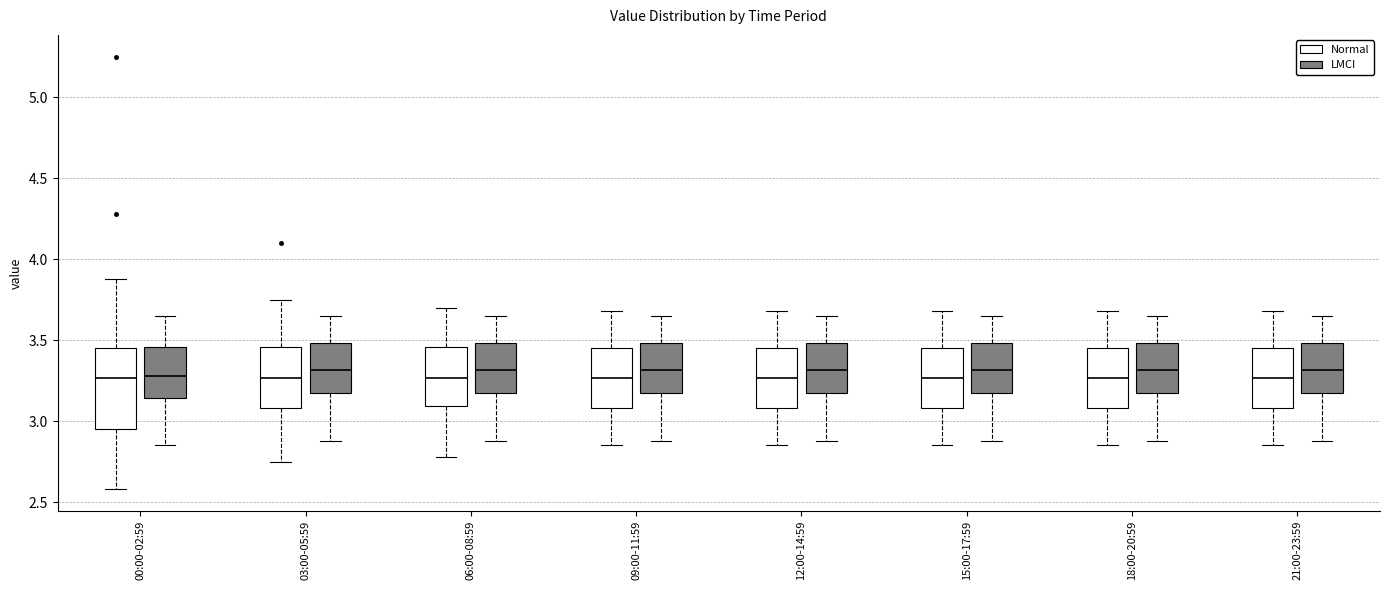

Reading left to right, read every box against the y-axis: the position of its median line, the range the box covers, and the ends of its whiskers. The values are not printed on the chart, so give them approximately, as read against the axis.

00:00-02:59 (Normal): median 3.25, box 2.95 to 3.45, whiskers 2.60 to 3.90
00:00-02:59 (LMCI): median 3.30, box 3.15 to 3.45, whiskers 2.85 to 3.65
03:00-05:59 (Normal): median 3.25, box 3.10 to 3.45, whiskers 2.75 to 3.75
03:00-05:59 (LMCI): median 3.30, box 3.15 to 3.50, whiskers 2.90 to 3.65
06:00-08:59 (Normal): median 3.25, box 3.10 to 3.45, whiskers 2.80 to 3.70
06:00-08:59 (LMCI): median 3.30, box 3.15 to 3.50, whiskers 2.90 to 3.65
09:00-11:59 (Normal): median 3.25, box 3.10 to 3.45, whiskers 2.85 to 3.70
09:00-11:59 (LMCI): median 3.30, box 3.15 to 3.50, whiskers 2.90 to 3.65
12:00-14:59 (Normal): median 3.25, box 3.10 to 3.45, whiskers 2.85 to 3.70
12:00-14:59 (LMCI): median 3.30, box 3.15 to 3.50, whiskers 2.90 to 3.65
15:00-17:59 (Normal): median 3.25, box 3.10 to 3.45, whiskers 2.85 to 3.70
15:00-17:59 (LMCI): median 3.30, box 3.15 to 3.50, whiskers 2.90 to 3.65
18:00-20:59 (Normal): median 3.25, box 3.10 to 3.45, whiskers 2.85 to 3.70
18:00-20:59 (LMCI): median 3.30, box 3.15 to 3.50, whiskers 2.90 to 3.65
21:00-23:59 (Normal): median 3.25, box 3.10 to 3.45, whiskers 2.85 to 3.70
21:00-23:59 (LMCI): median 3.30, box 3.15 to 3.50, whiskers 2.90 to 3.65